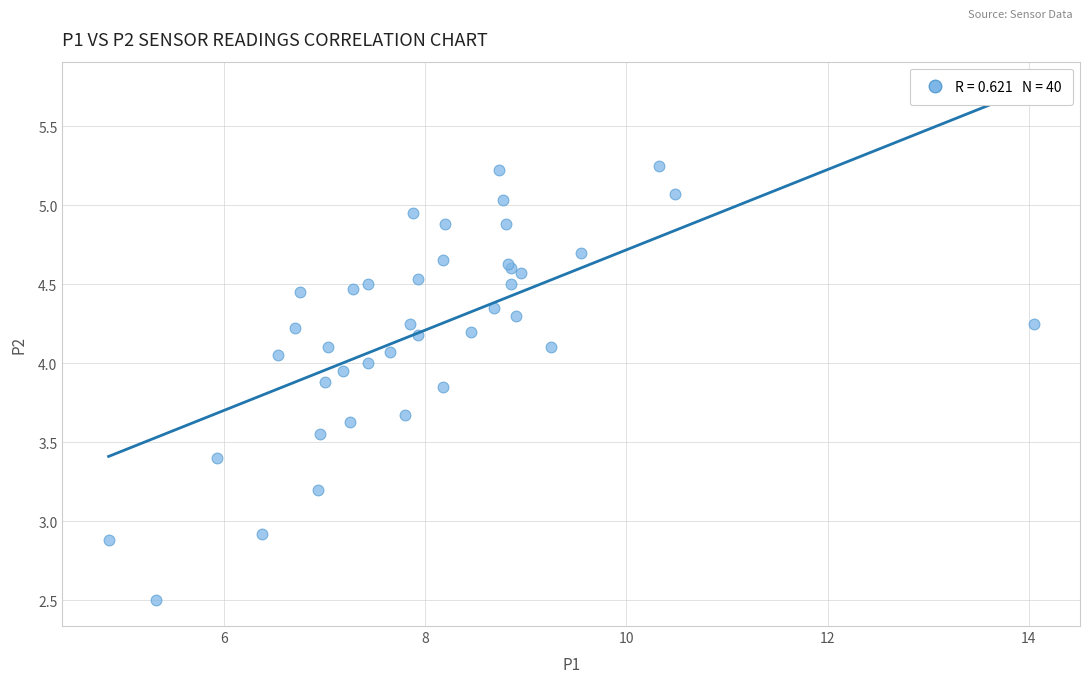

What Y value in the scatter plot is closest to 3?

2.9